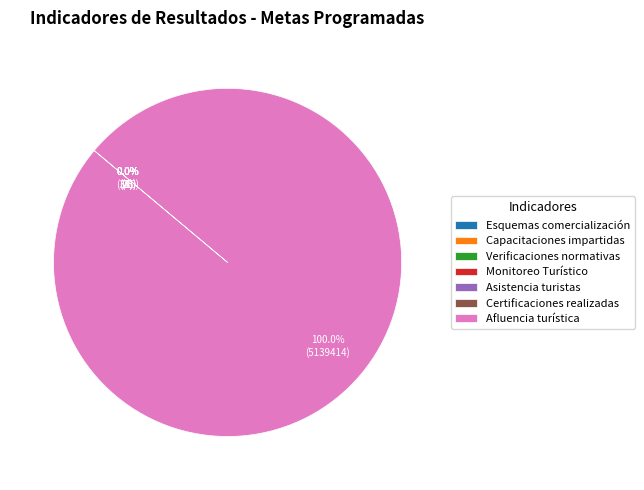

Which slice represents more than half of the pie?

Afluencia turística